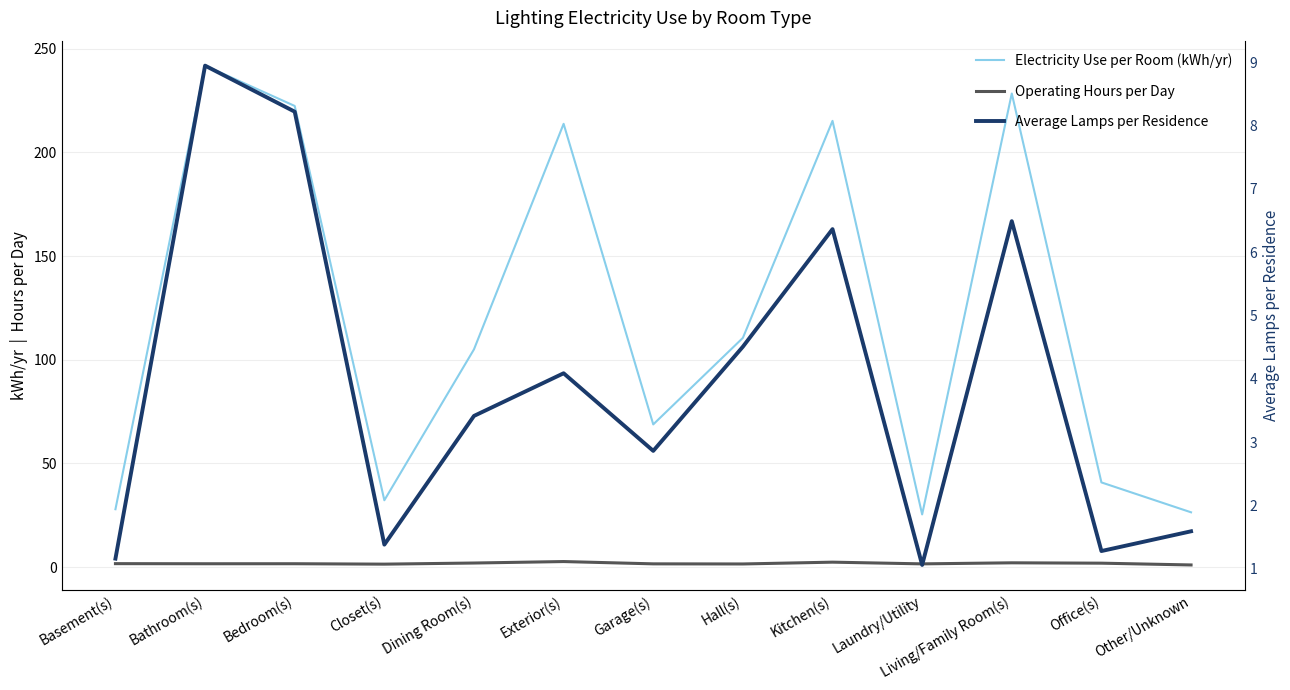

Between Hall(s) and Other/Unknown, which series saw the biggest shift?

Electricity Use per Room (kWh/yr)